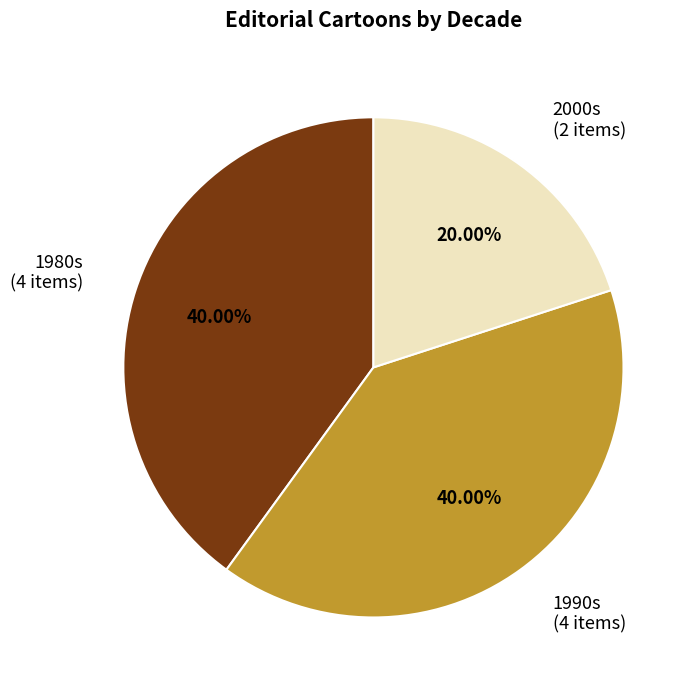

Combined, do 2000s (2 items) and 1990s (4 items) account for over 50%?

Yes